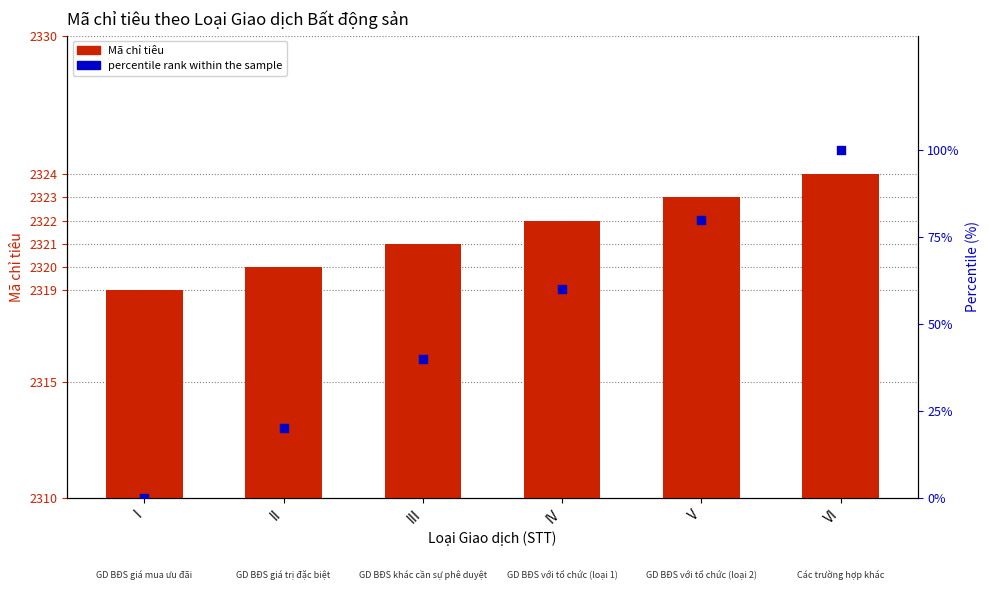

Which series has the largest total across all categories?

Mã chỉ tiêu